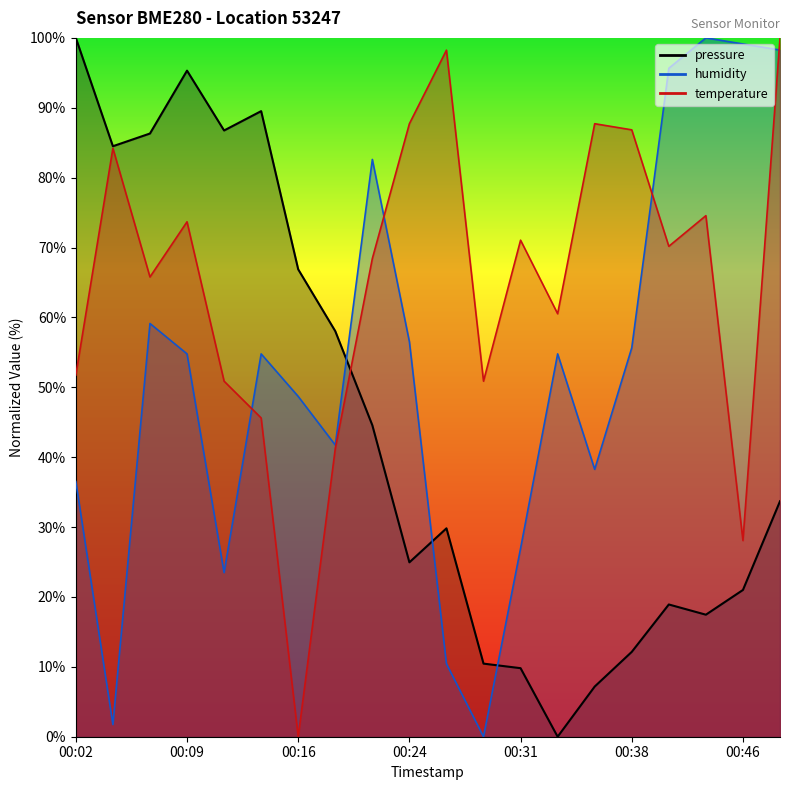

What is the value of the temperature point at the 6th from the left?

45.6